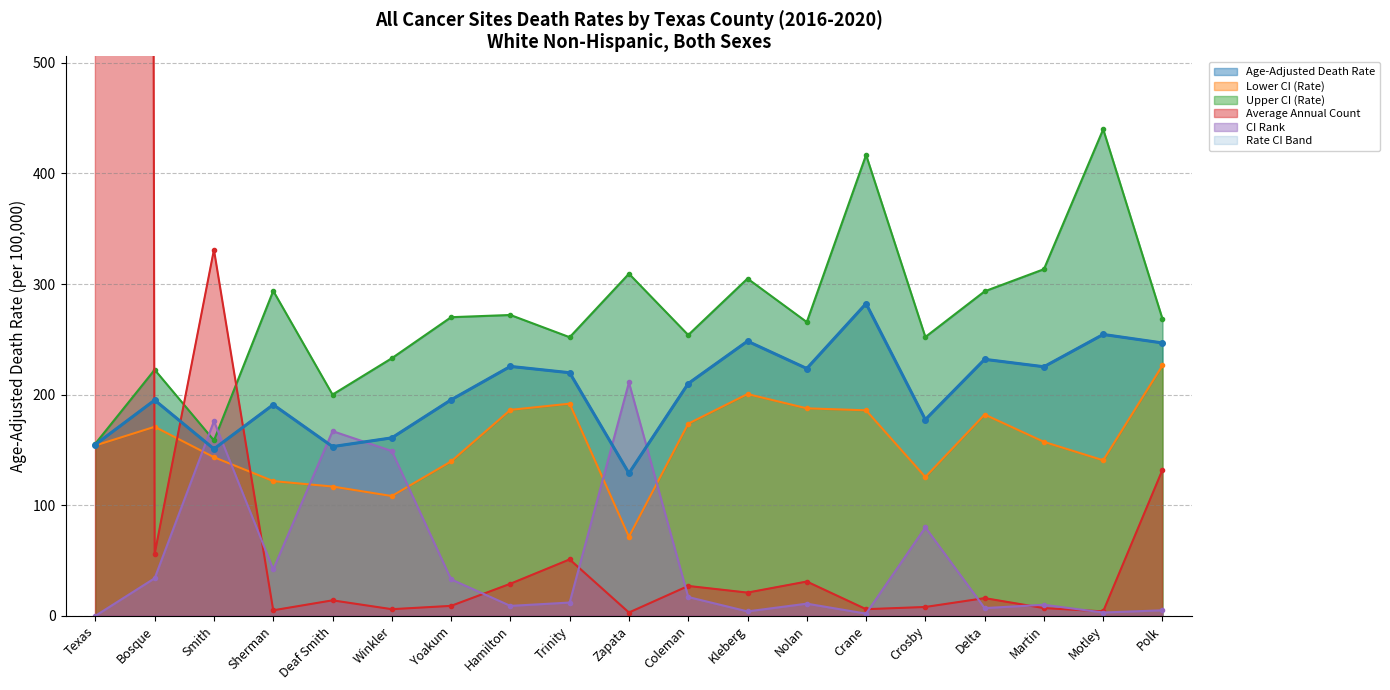

What is the sum of all Lower CI (Rate) values?

2983.8